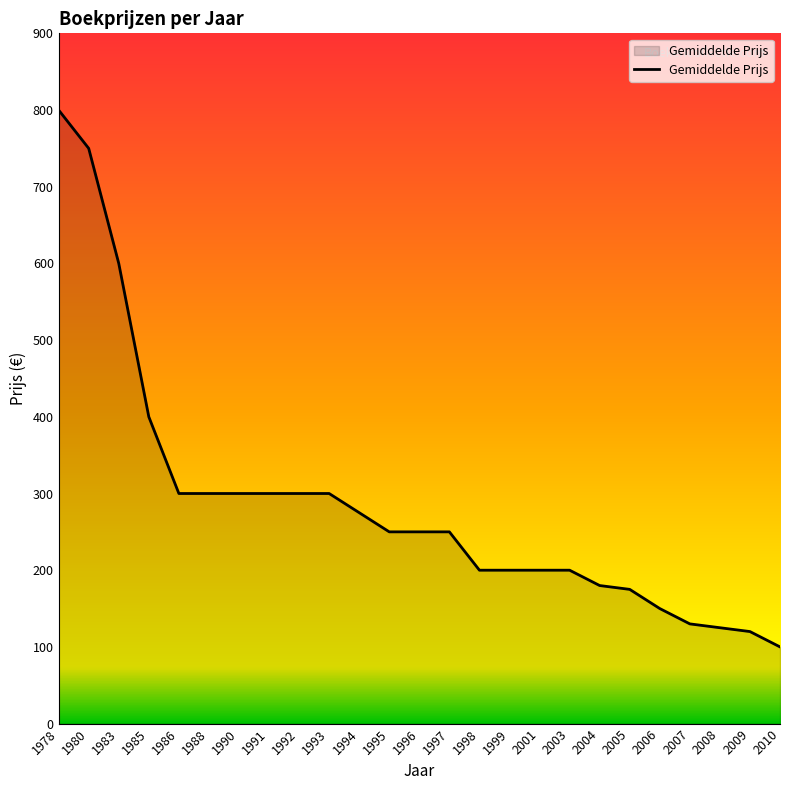

Reading right to left, list all the values displayed in this chart.

100	120	125	130	150	175	180	200	200	200	200	250	250	250	275	300	300	300	300	300	300	400	600	750	800